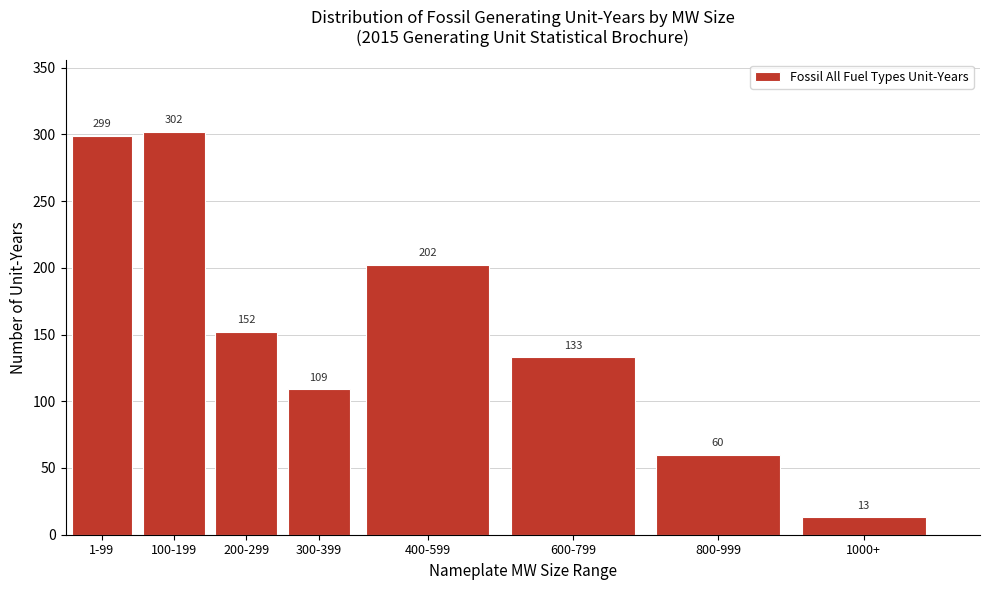

Rank the categories by value from highest to lowest.

100-199, 1-99, 400-599, 200-299, 600-799, 300-399, 800-999, 1000+